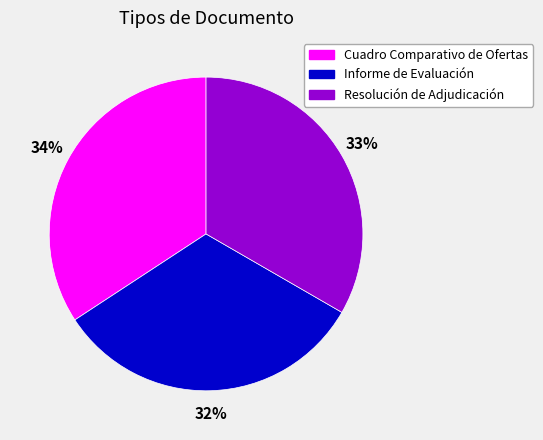

What is the largest slice in the pie chart?

Cuadro Comparativo de Ofertas